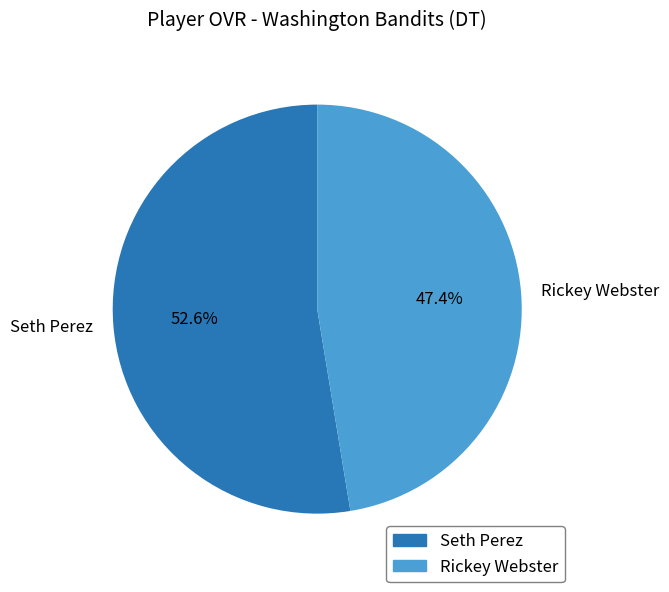

Which category has the biggest portion of the pie?

Seth Perez